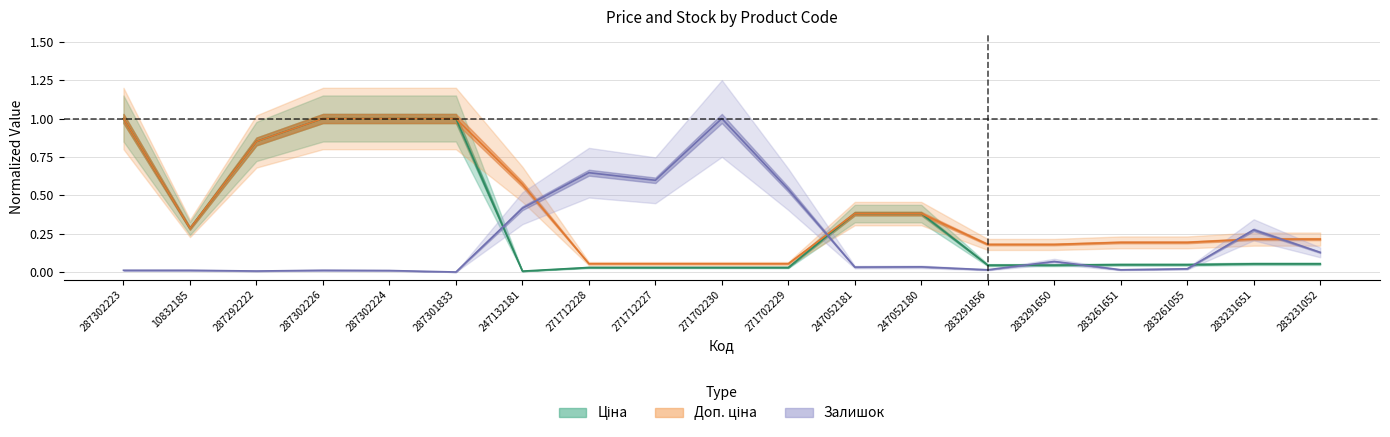

At which category does the chart reach its peak across all series?

287302223